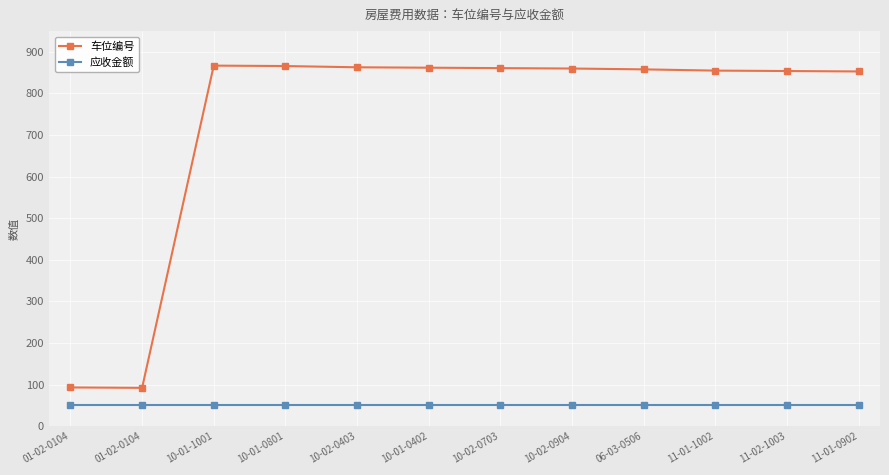

How many interior local peaks does the 车位编号 series have?

1